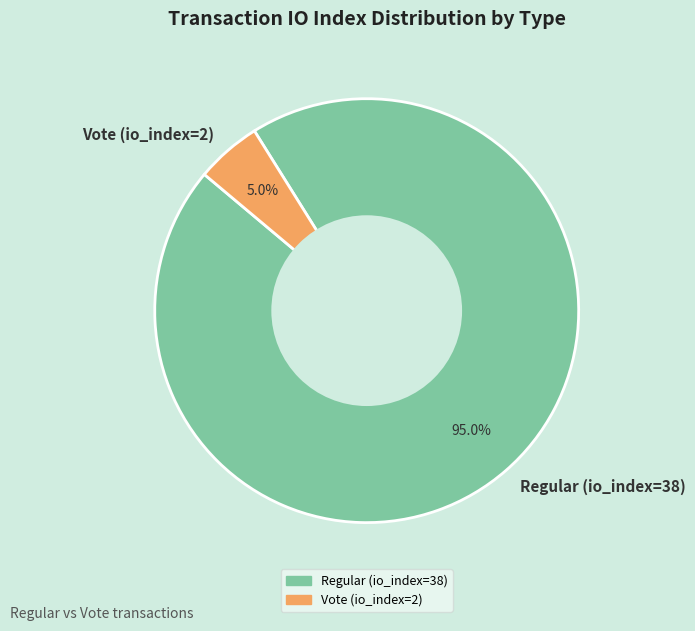

Approximately how many times larger is the value at Regular (io_index=38) compared to Vote (io_index=2)?

19.0